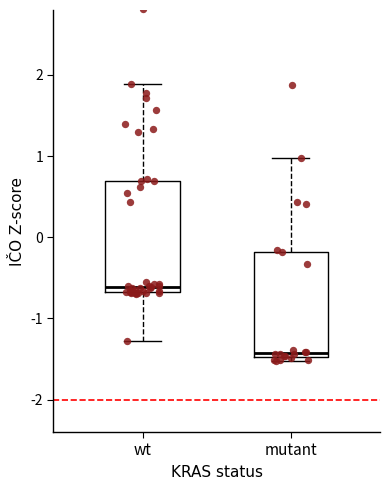

Which box's median line is the lowest?

mutant